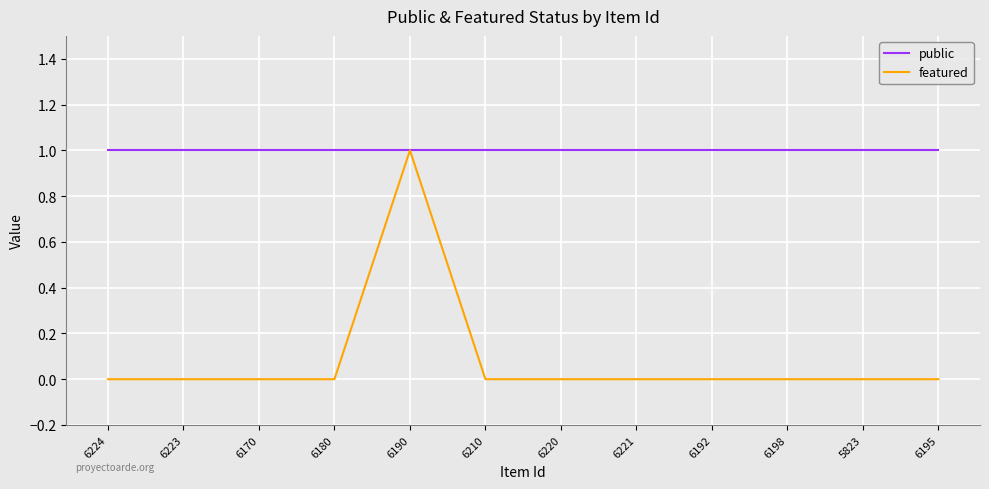

What position from the right is 6198?

3